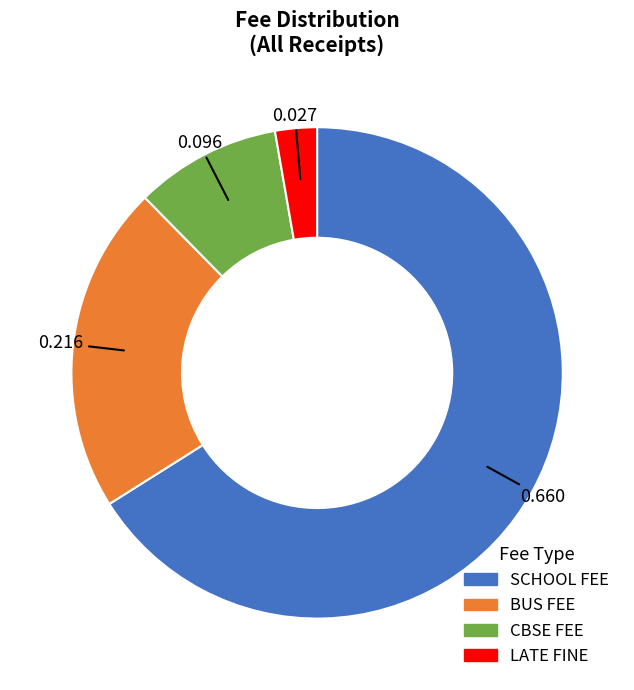

Is the sum of CBSE FEE and LATE FINE greater than half?

No